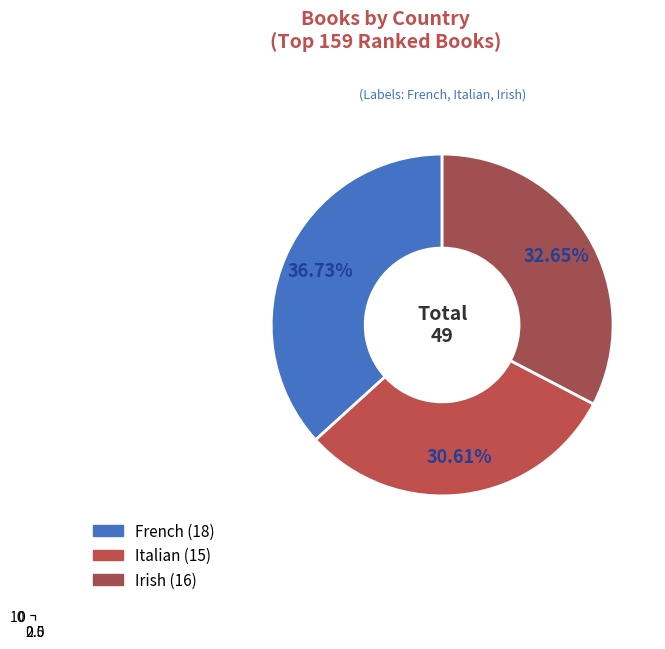

To the nearest percent, what is the combined percentage of French and Irish?

69%